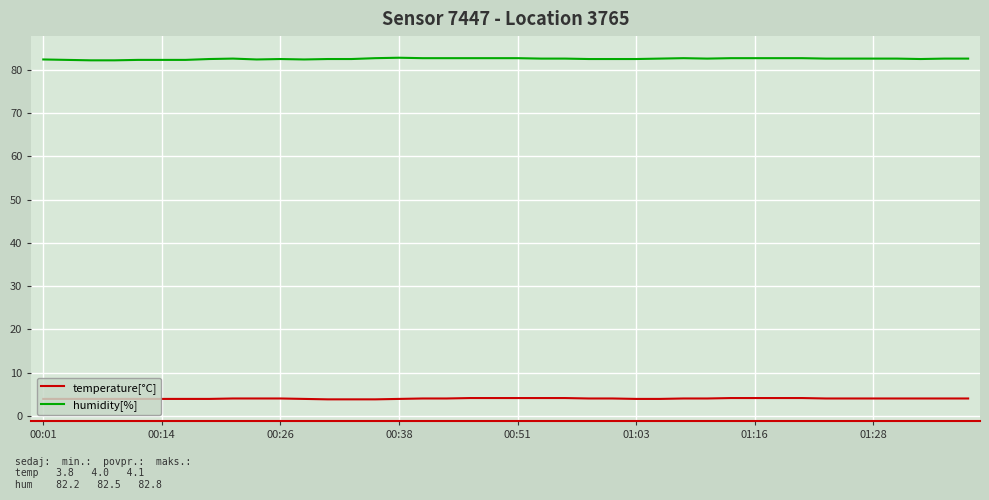

True or false: temperature[°C] and humidity[%] intersect in this chart.

False